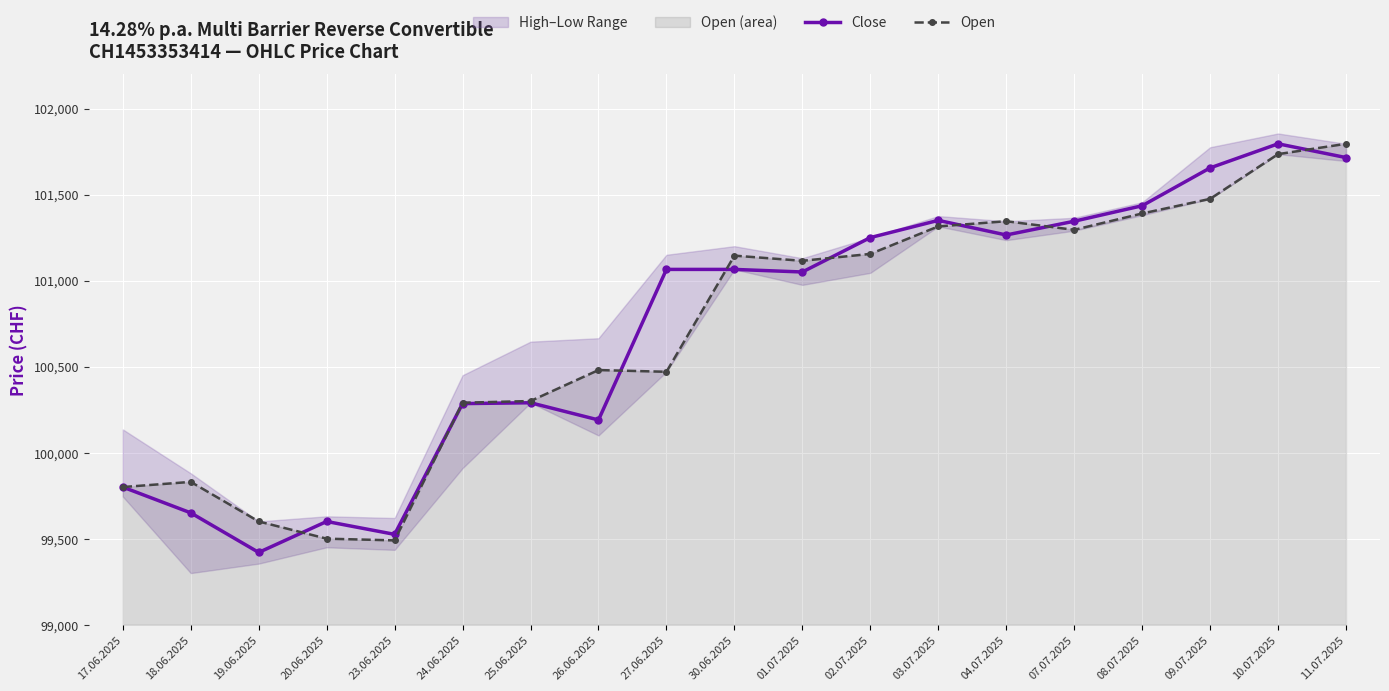

Which series has the largest total across all categories?

Close